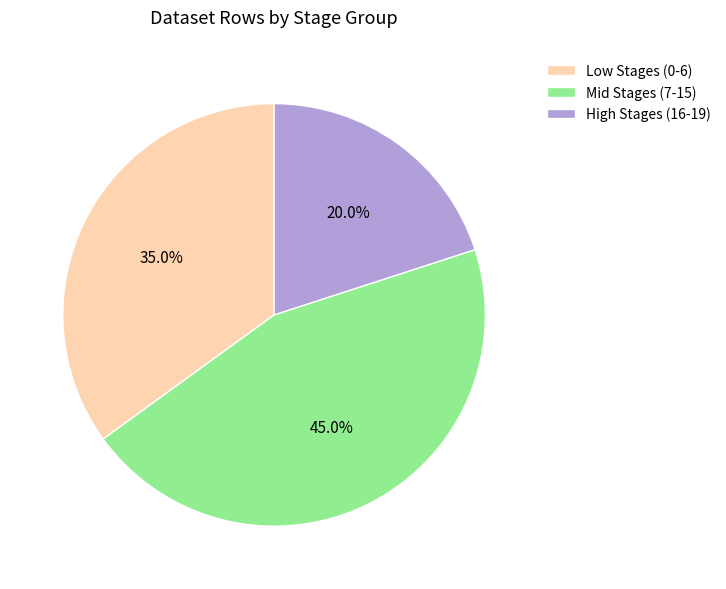

How many segments does this pie chart have?

3